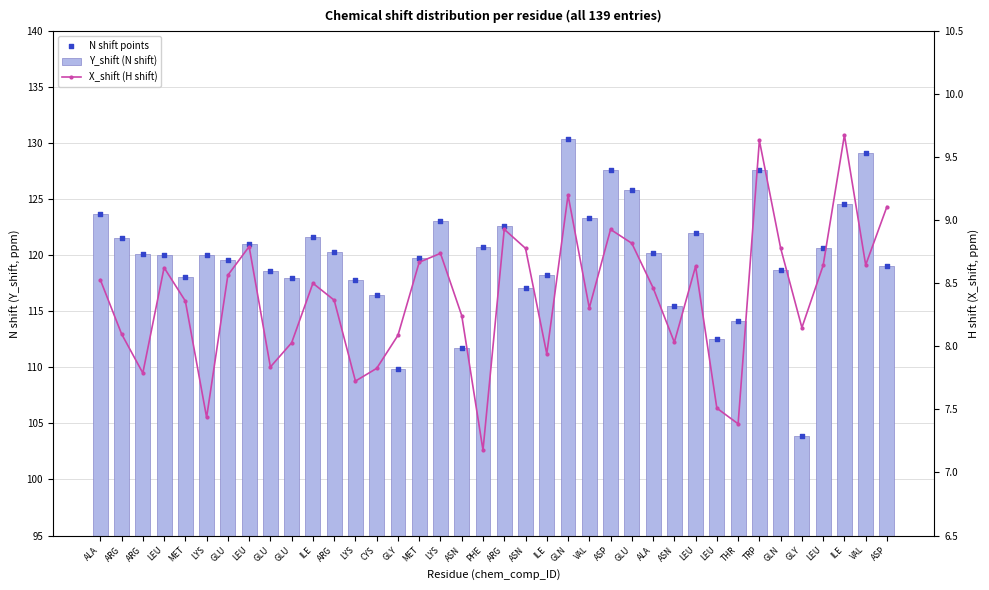

What is the total value across all series at GLU?

247.8